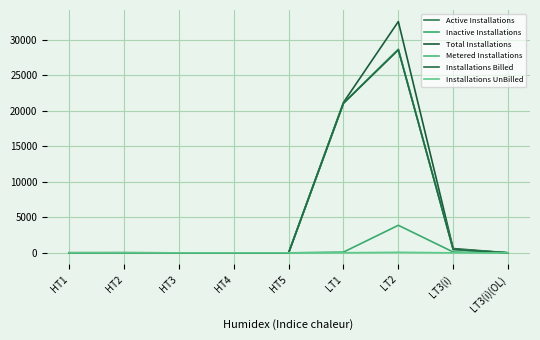

What is the label of the 6th point from the right?

HT4